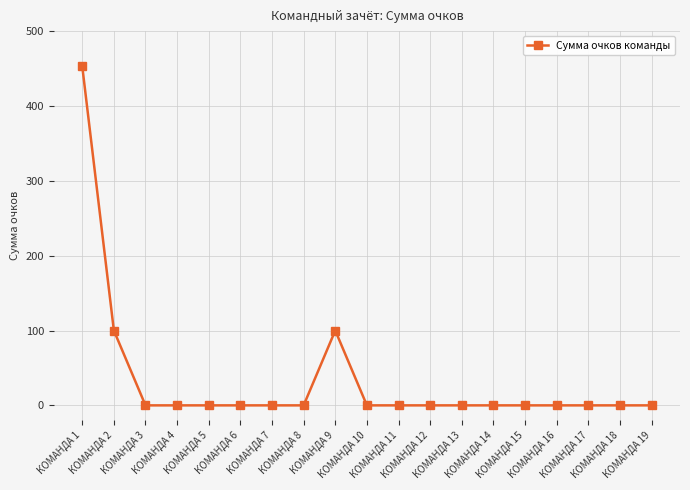

How many data points are above 0?

3